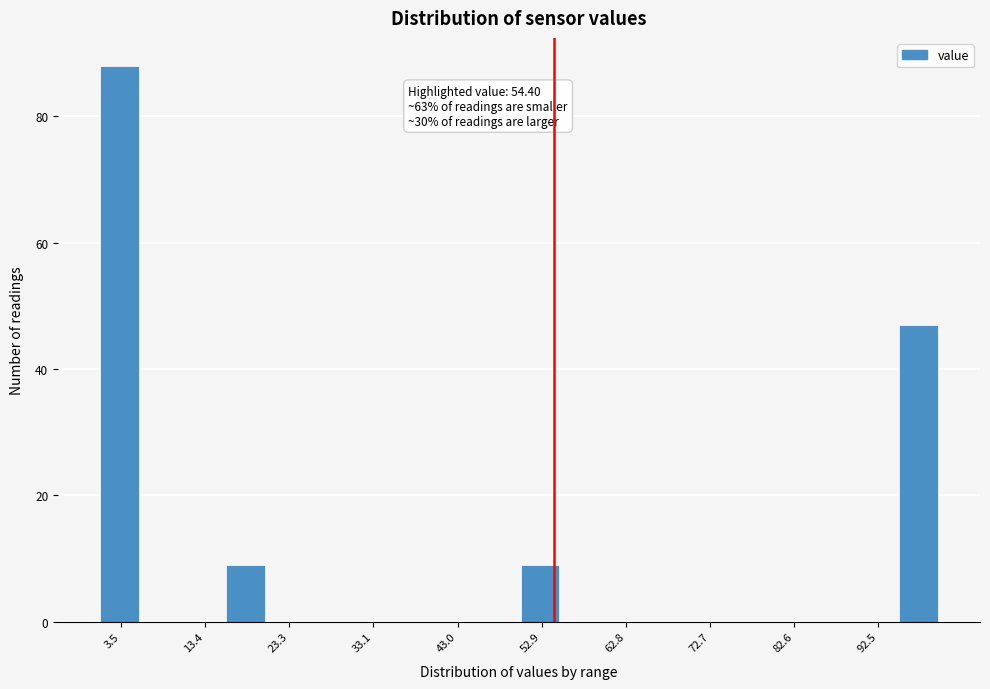

Which range on the x-axis has the tallest bar?

1 to 6